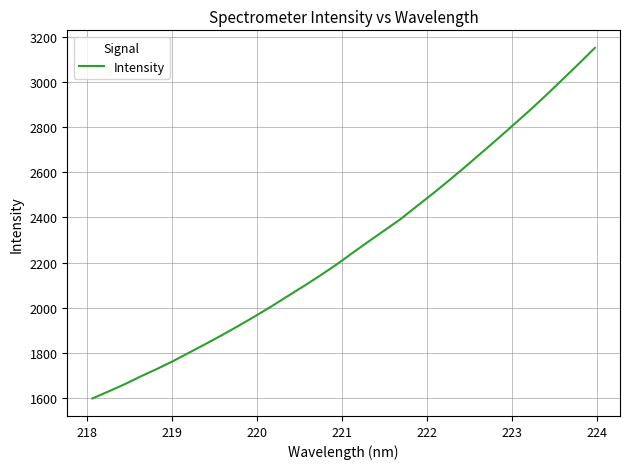

What is the greatest value displayed?

3151.9